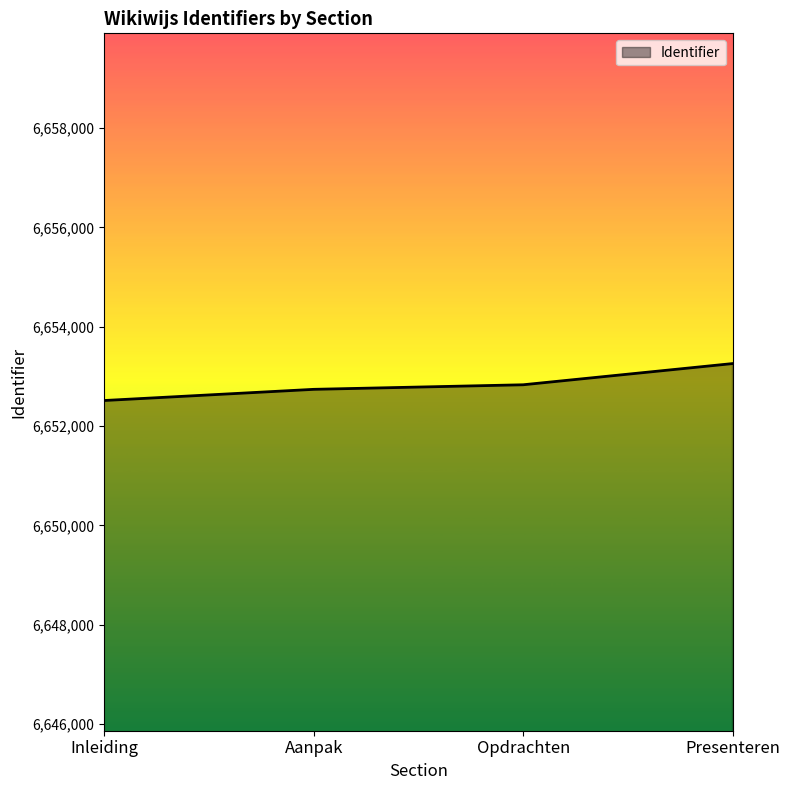

What is the difference between the maximum and minimum values?

744